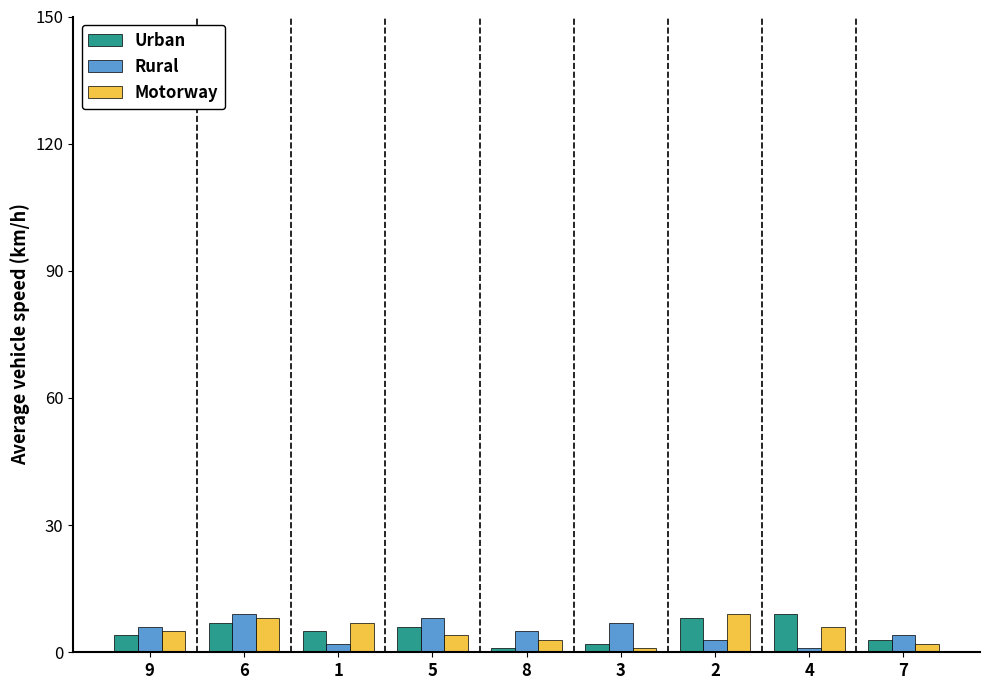

The Rural series shows 5 at 8. True or false?

True